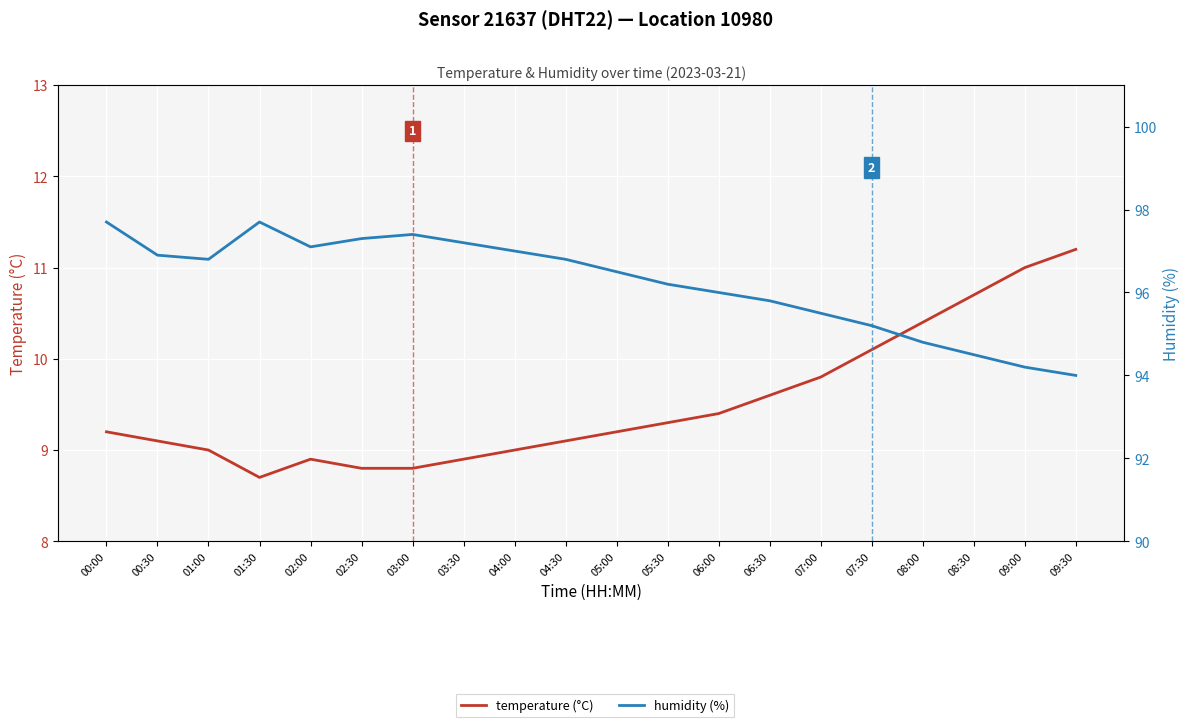

Reading left to right, extract all data points from this chart.

temperature (°C): 9.2	9.1	9.0	8.7	8.9	8.8	8.8	8.9	9.0	9.1	9.2	9.3	9.4	9.6	9.8	10.1	10.4	10.7	11.0	11.2
humidity (%): 97.7	96.9	96.8	97.7	97.1	97.3	97.4	97.2	97.0	96.8	96.5	96.2	96.0	95.8	95.5	95.2	94.8	94.5	94.2	94.0